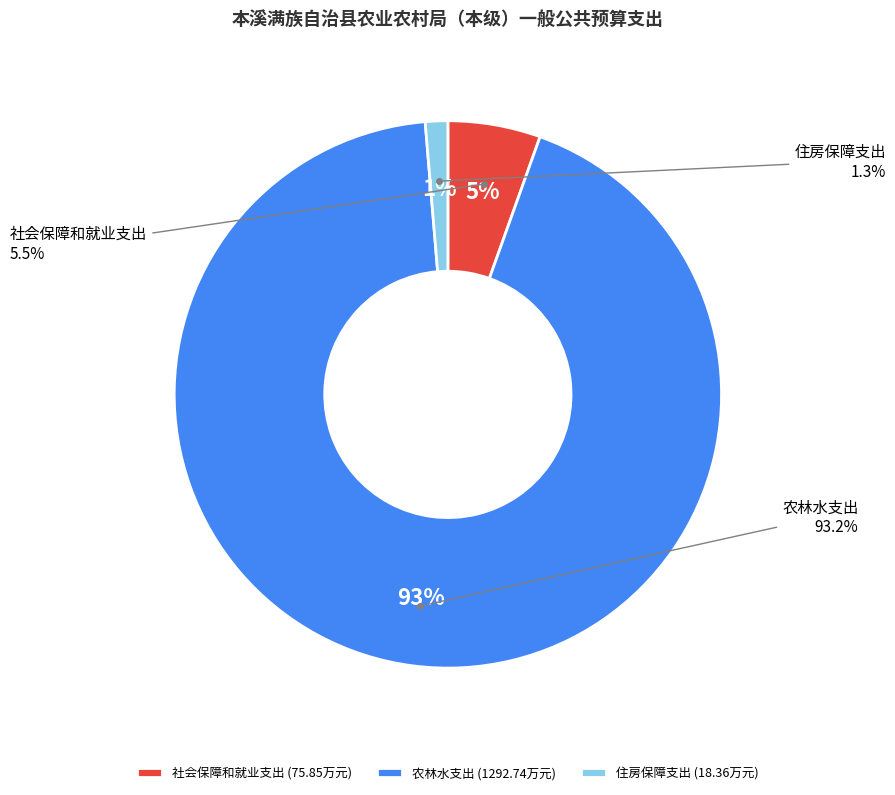

How many segments does this pie chart have?

3